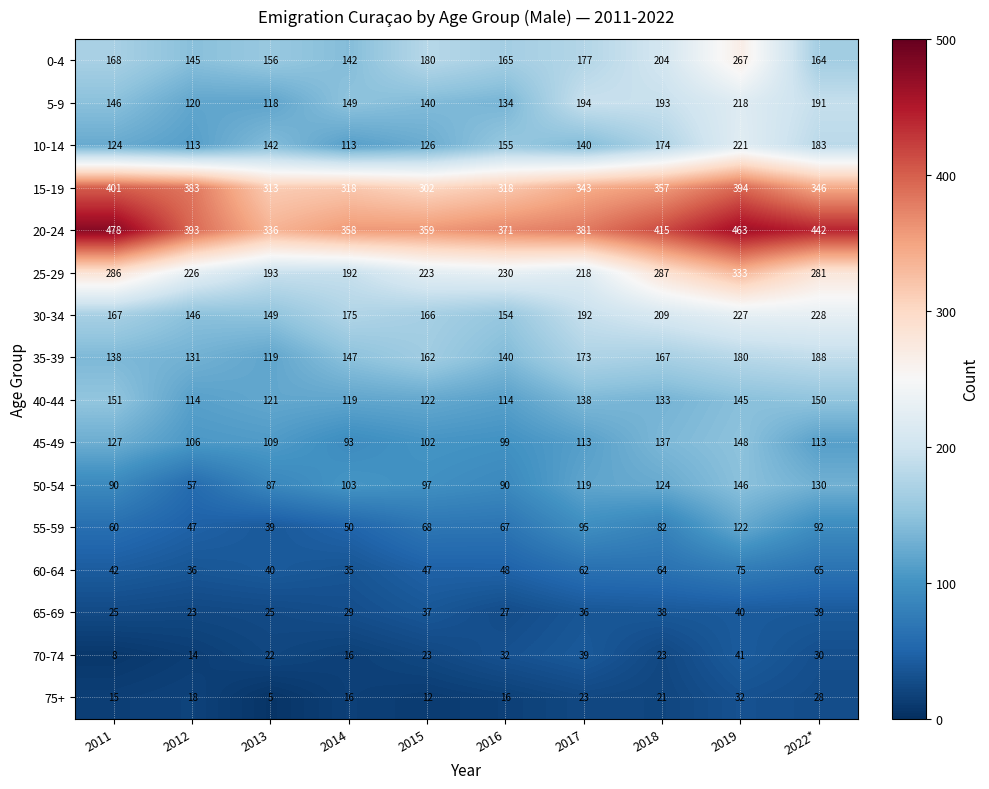

True or false: 25-29 has a value of 496 at 2018.

False